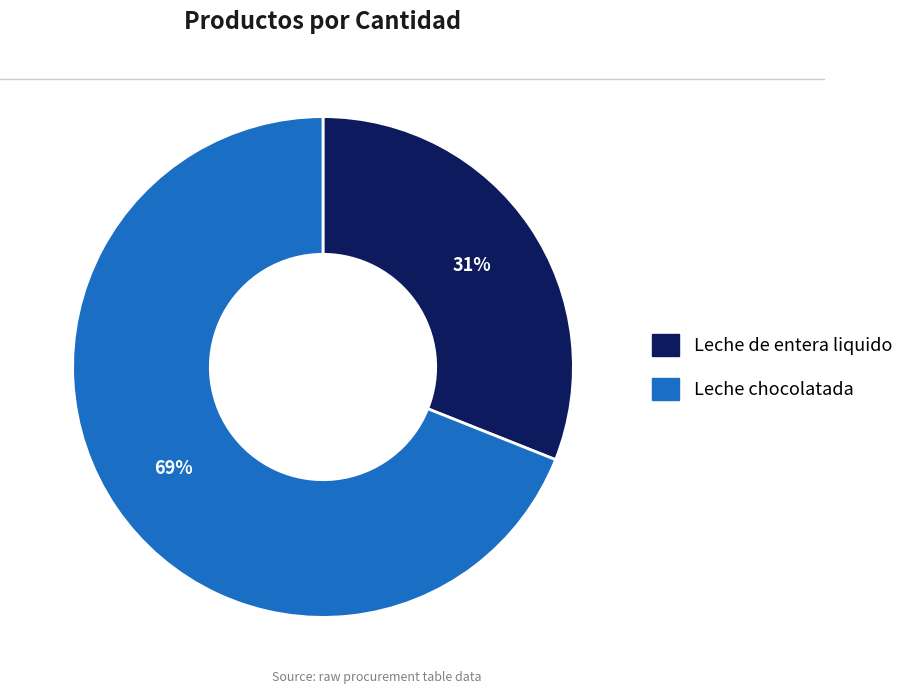

Which has a higher value, Leche de entera liquido or Leche chocolatada?

Leche chocolatada